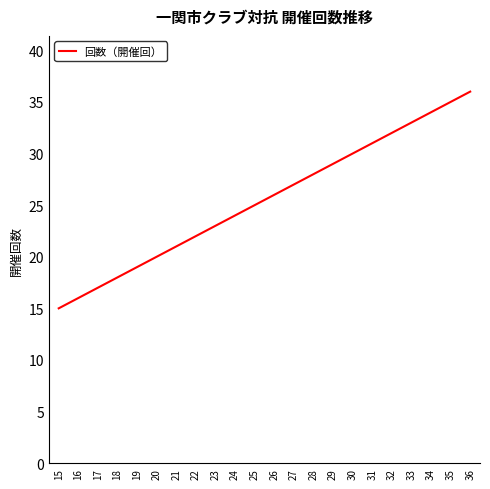

What is the difference between the values at 15 and 36?

21